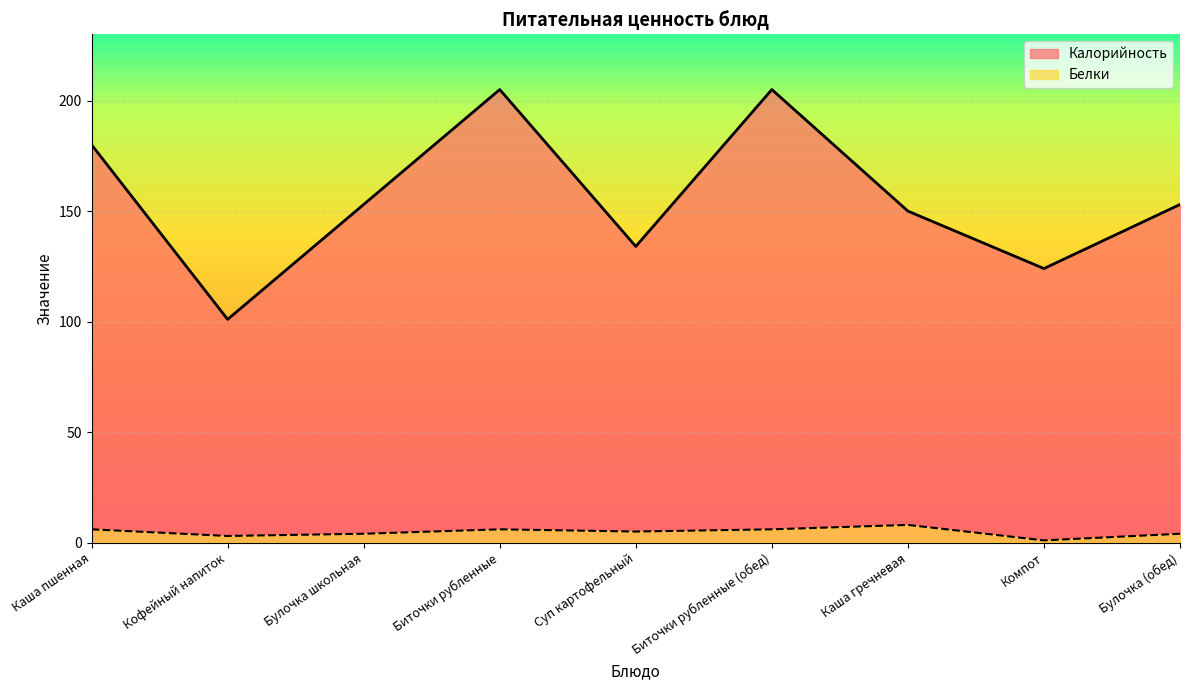

True or false: Белки and Калорийность intersect in this chart.

False